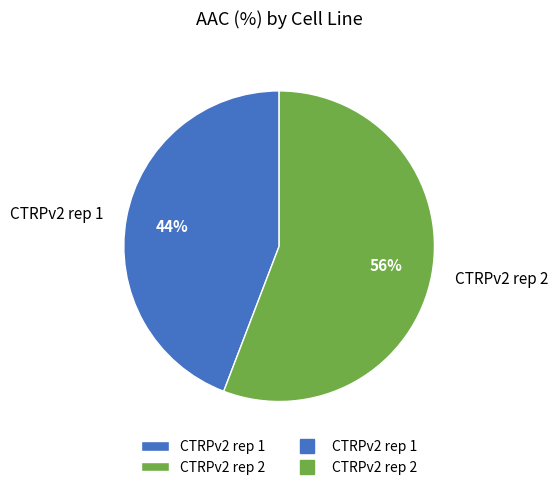

Is there a majority slice in this chart?

Yes